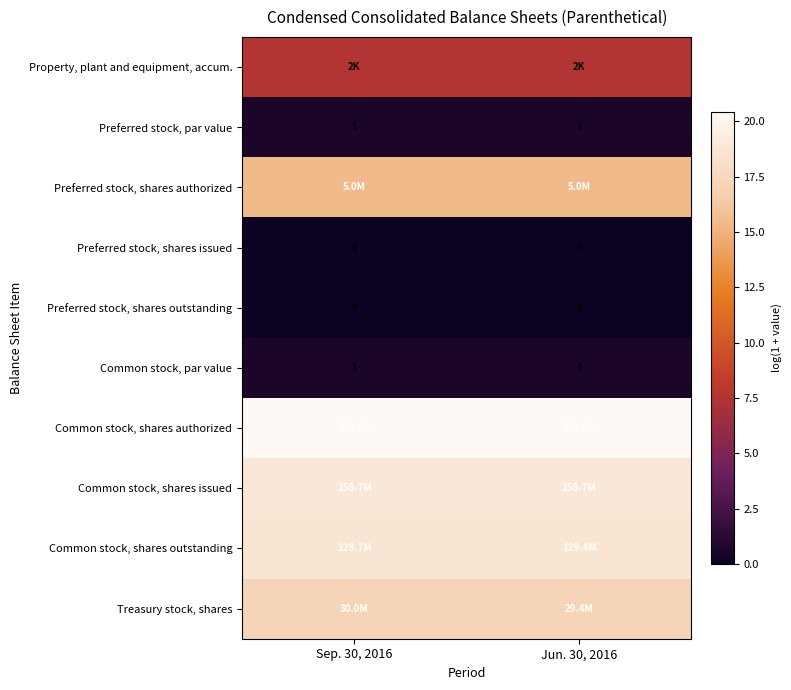

Is it true that Preferred stock, shares outstanding equals 0.0 at Jun. 30, 2016?

True